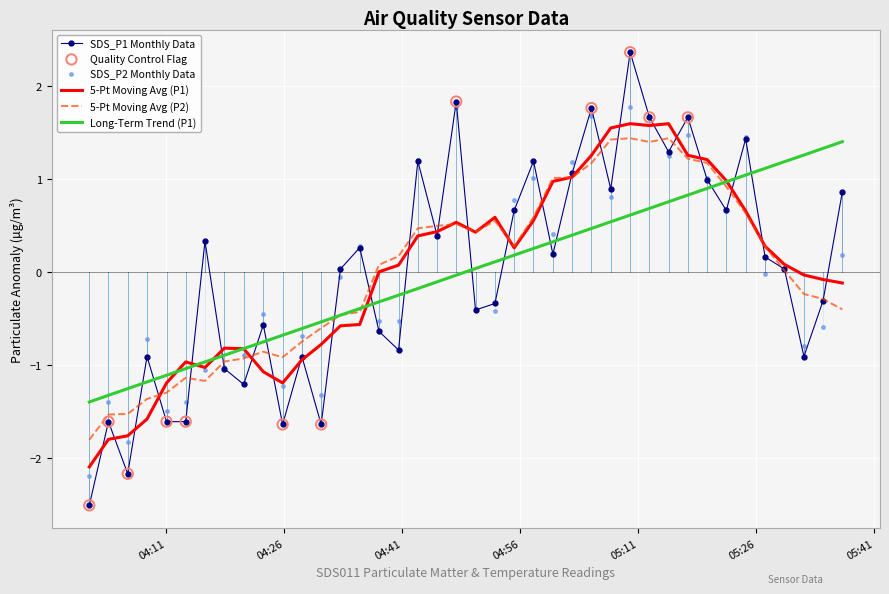

True or false: Long-Term Trend (P1) and SDS_P1 Monthly Data cross at least once.

True